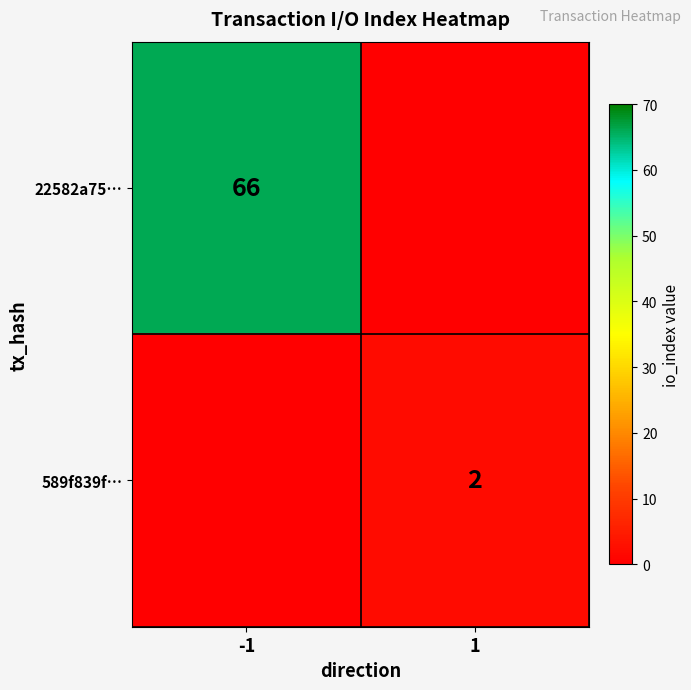

Is it true that 22582a75… equals 91 at -1?

False